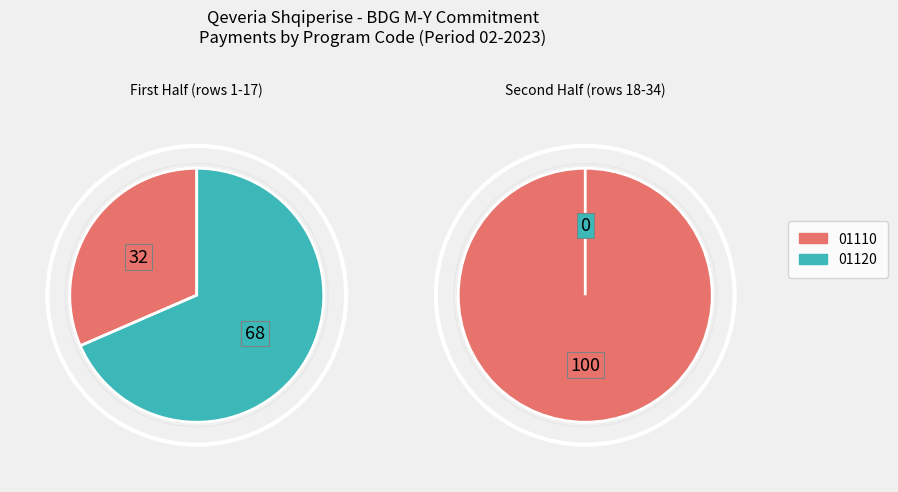

Is it true that 20 is 18% of the pie?

False